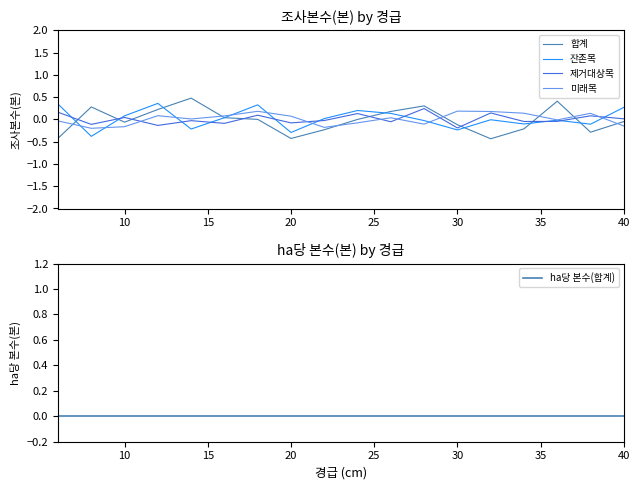

What are all the series names shown in the legend?

합계, 잔존목, 제거대상목, 미래목, ha당 본수(합계)